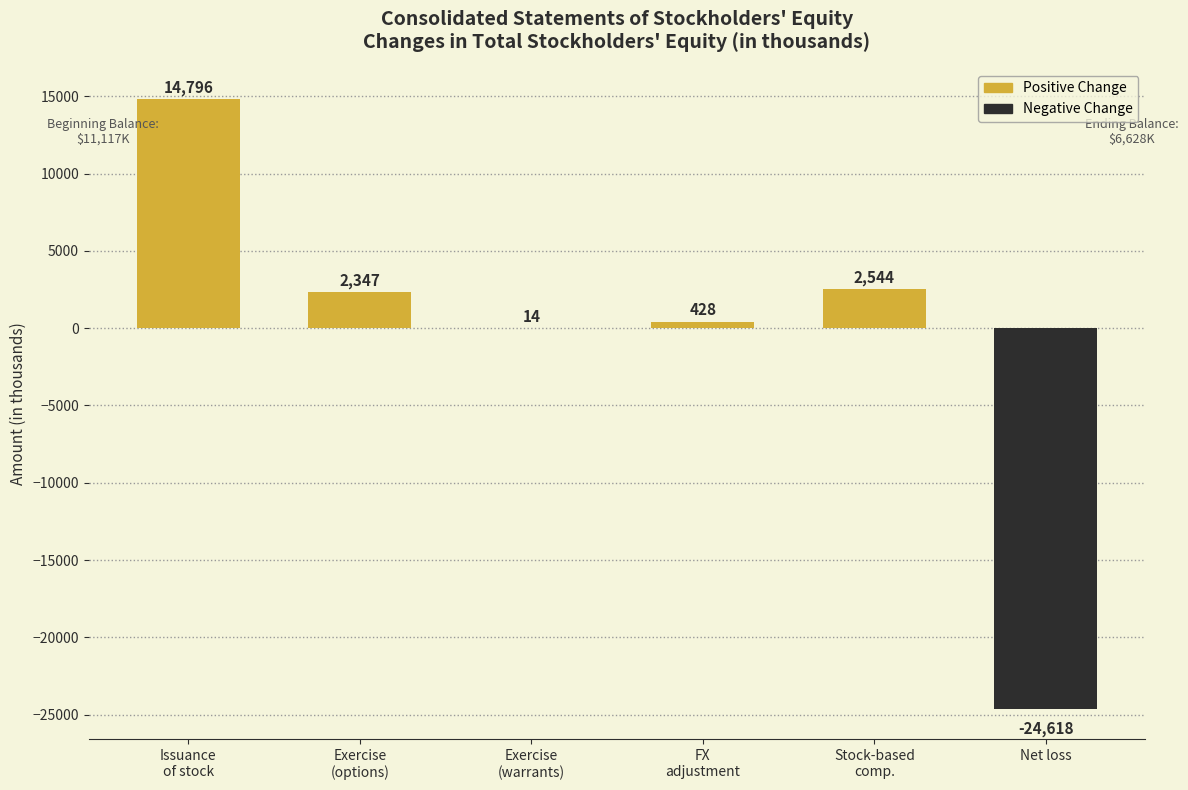

What is the value of the 4th bar from the left?

428